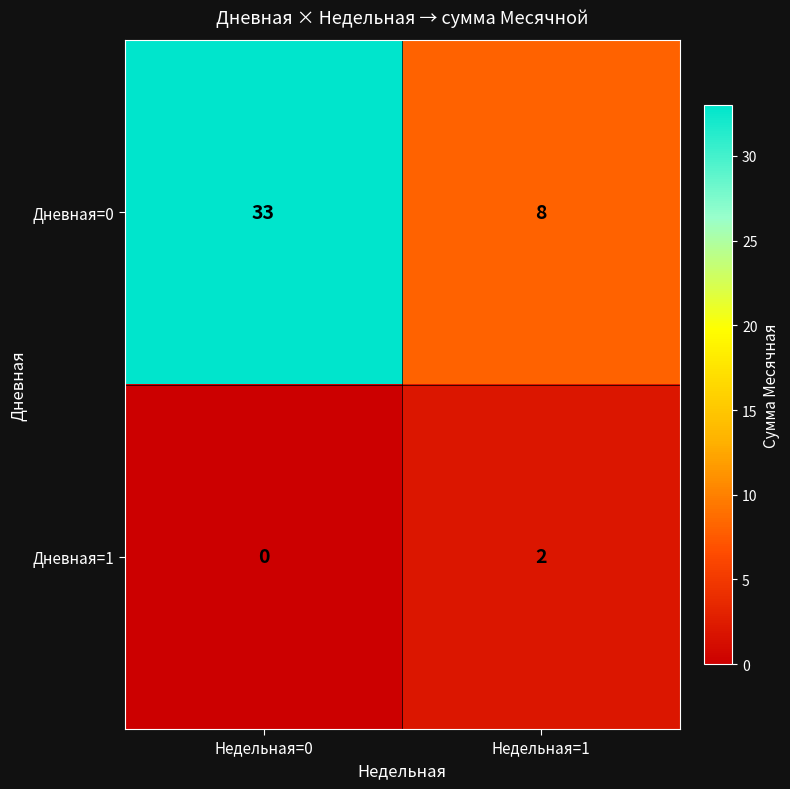

Reading left to right, list all the values displayed in this chart.

Дневная=0: Недельная=0=33	Недельная=1=8
Дневная=1: Недельная=0=0	Недельная=1=2